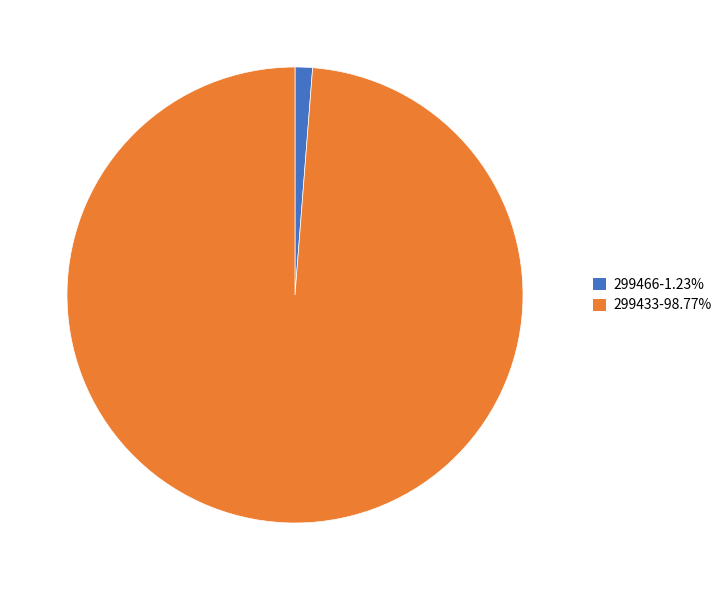

Which slice represents more than half of the pie?

299433